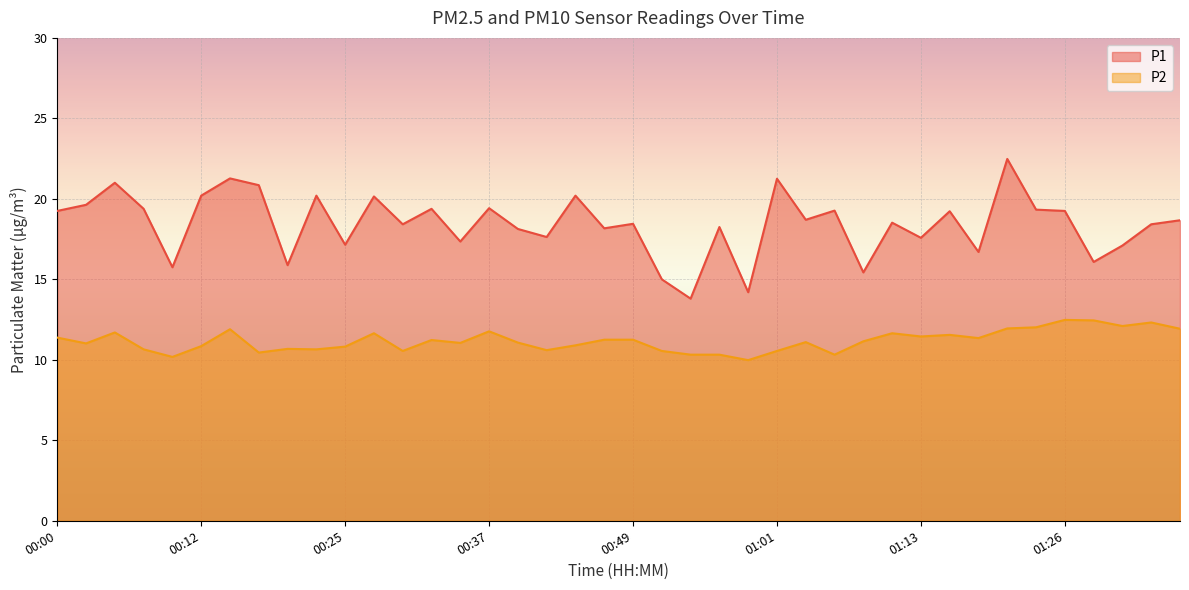

True or false: P2 and P1 cross at least once.

False